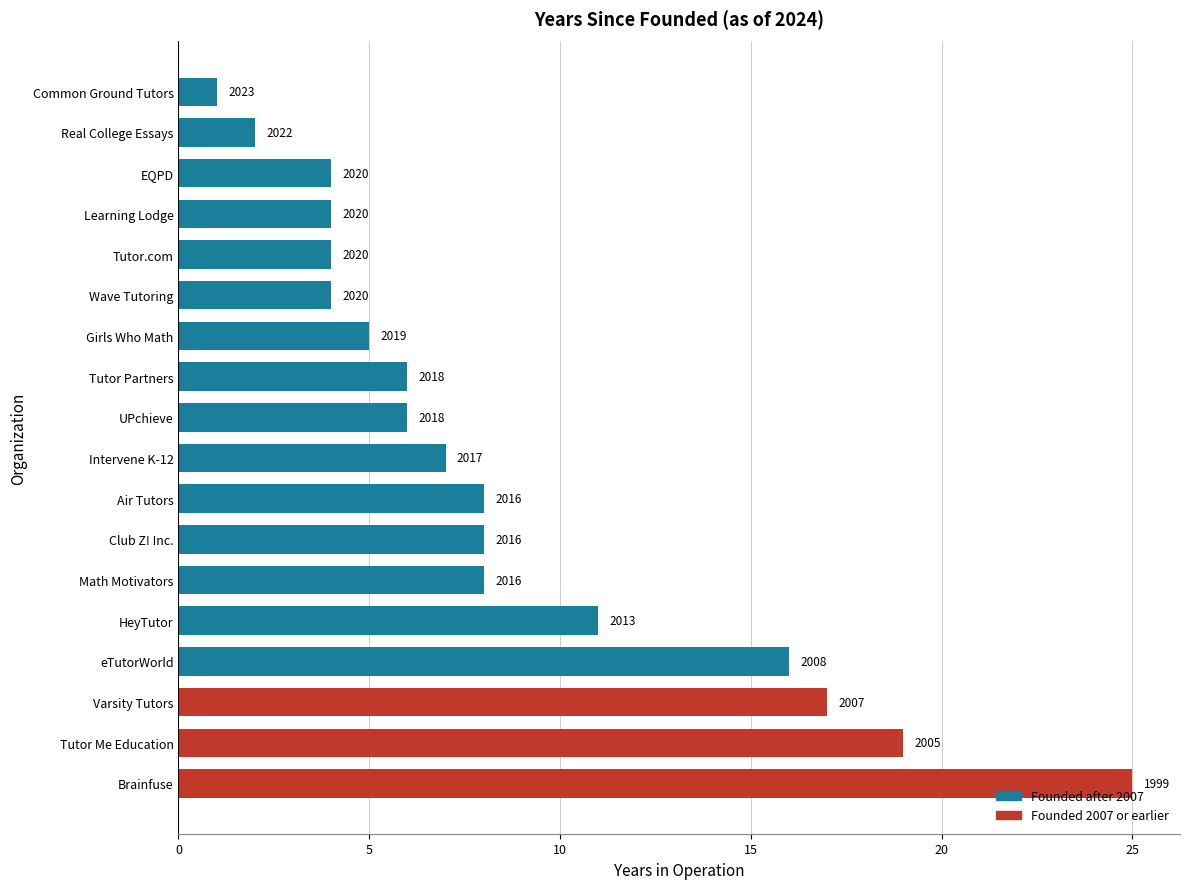

What is the difference between the maximum and minimum values?

24